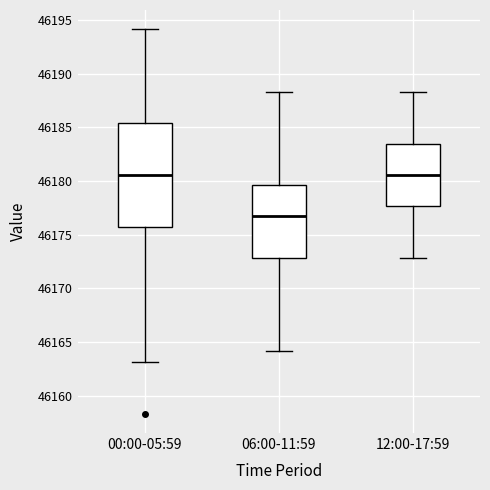

Which box has the lowest median line?

06:00-11:59